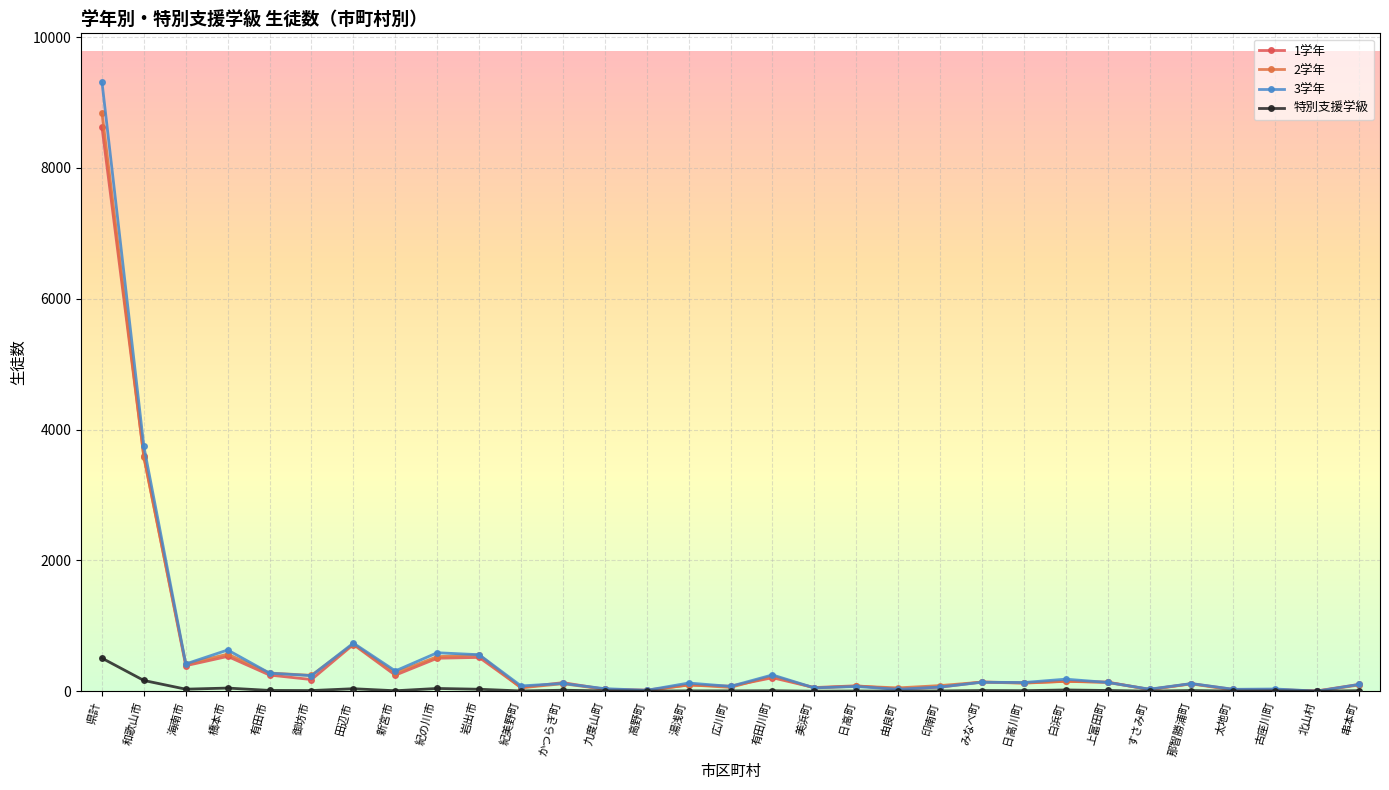

How many data points does each series have?

31